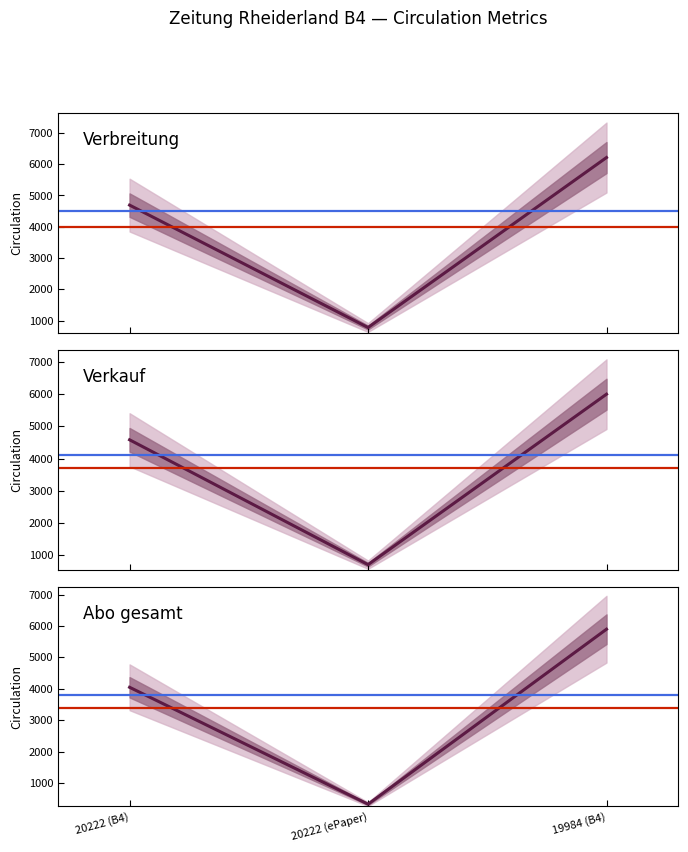

Does the chart display data point markers on the line(s)?

No